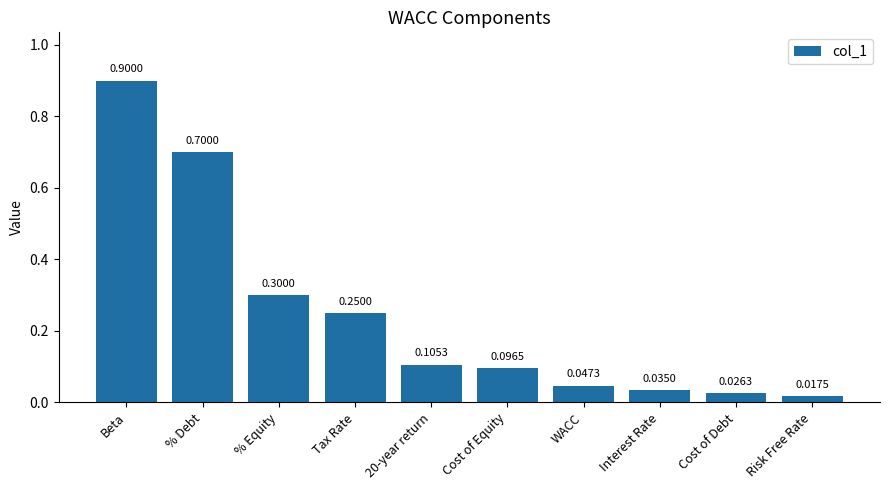

What is the sum of all values?

2.5